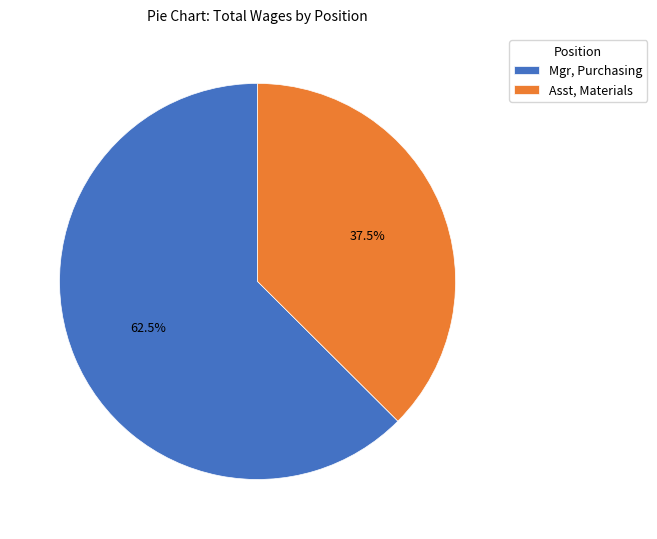

Is there any slice that represents more than half of the pie?

Yes